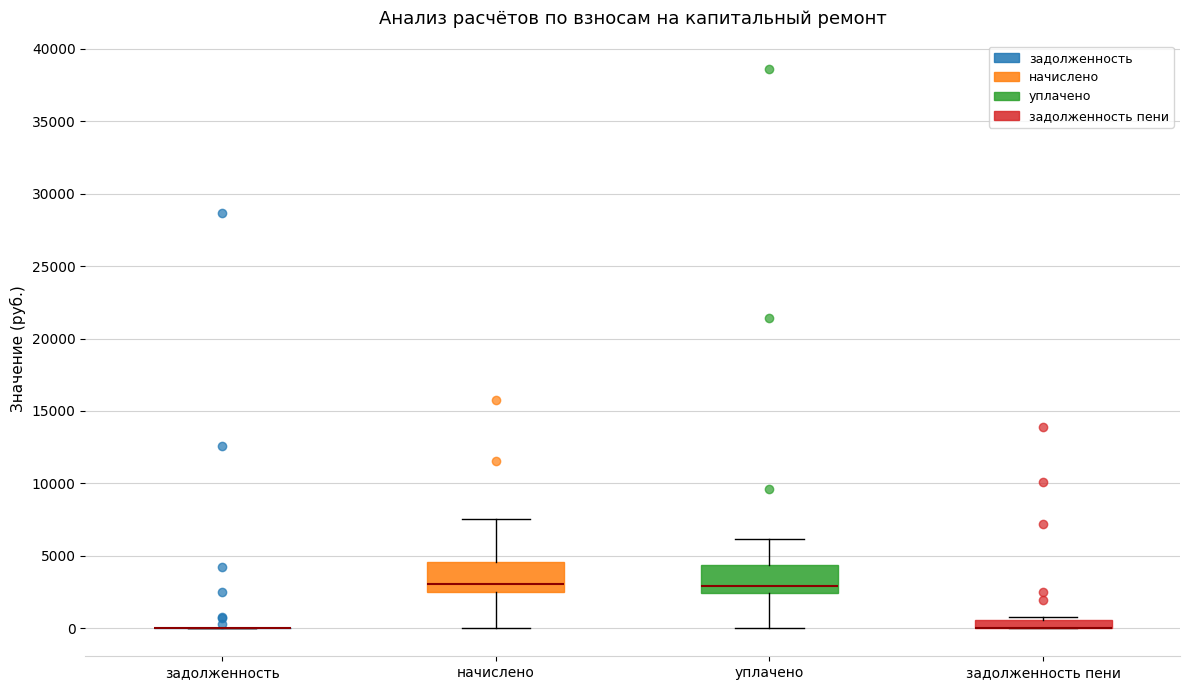

Where is the upper edge of the box for задолженность пени on the y-axis? The values are not printed on the chart, so give them approximately, as read against the axis.

500